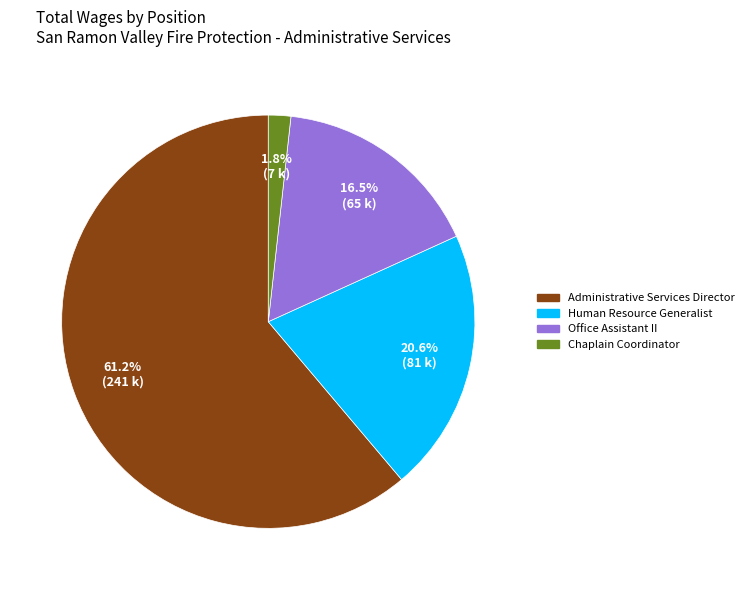

To the nearest percent, what is the difference between the Office Assistant II and Administrative Services Director slice percentages?

45%